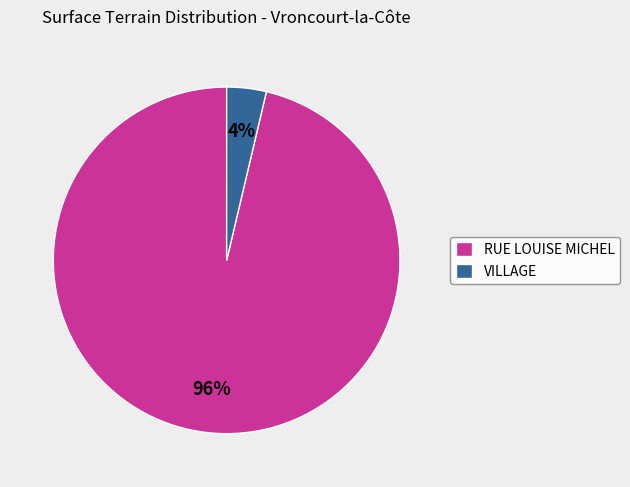

Which has a higher value, VILLAGE or RUE LOUISE MICHEL?

RUE LOUISE MICHEL